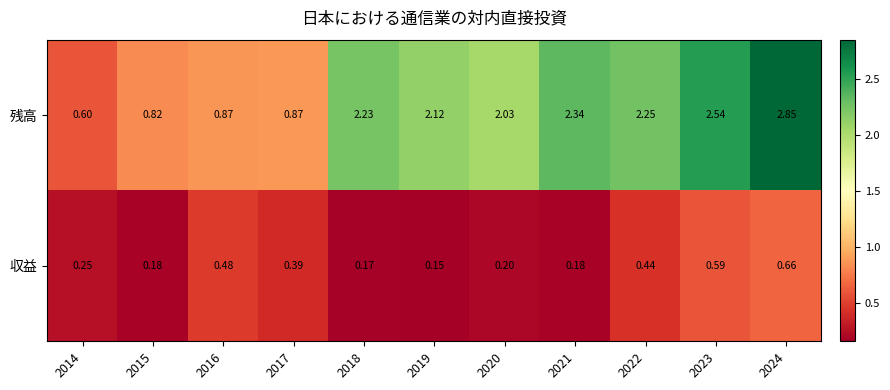

Which series has the widest spread of values?

残高